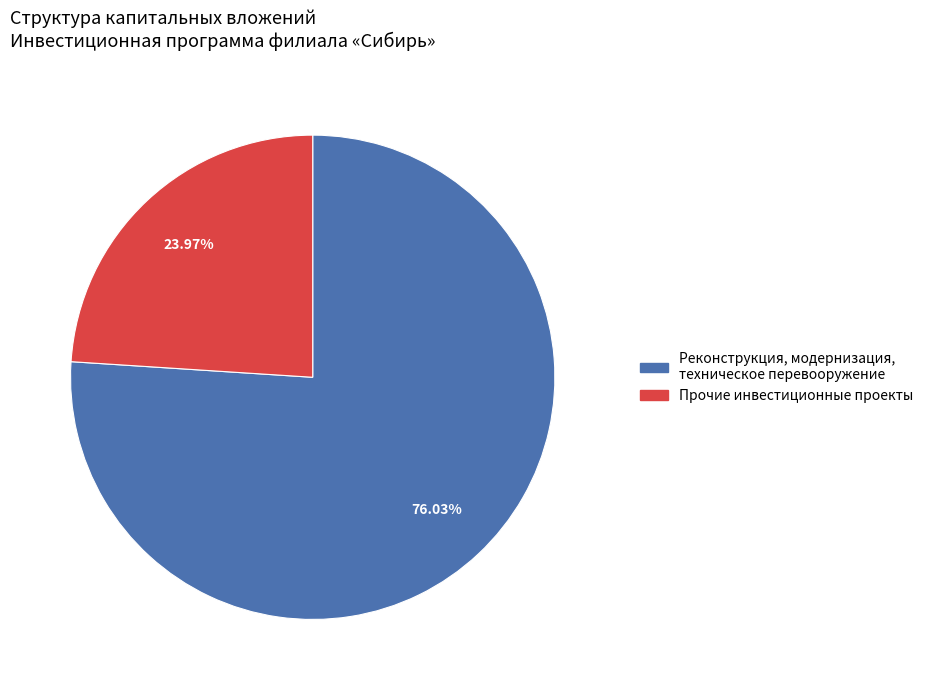

Is there a majority slice in this chart?

Yes